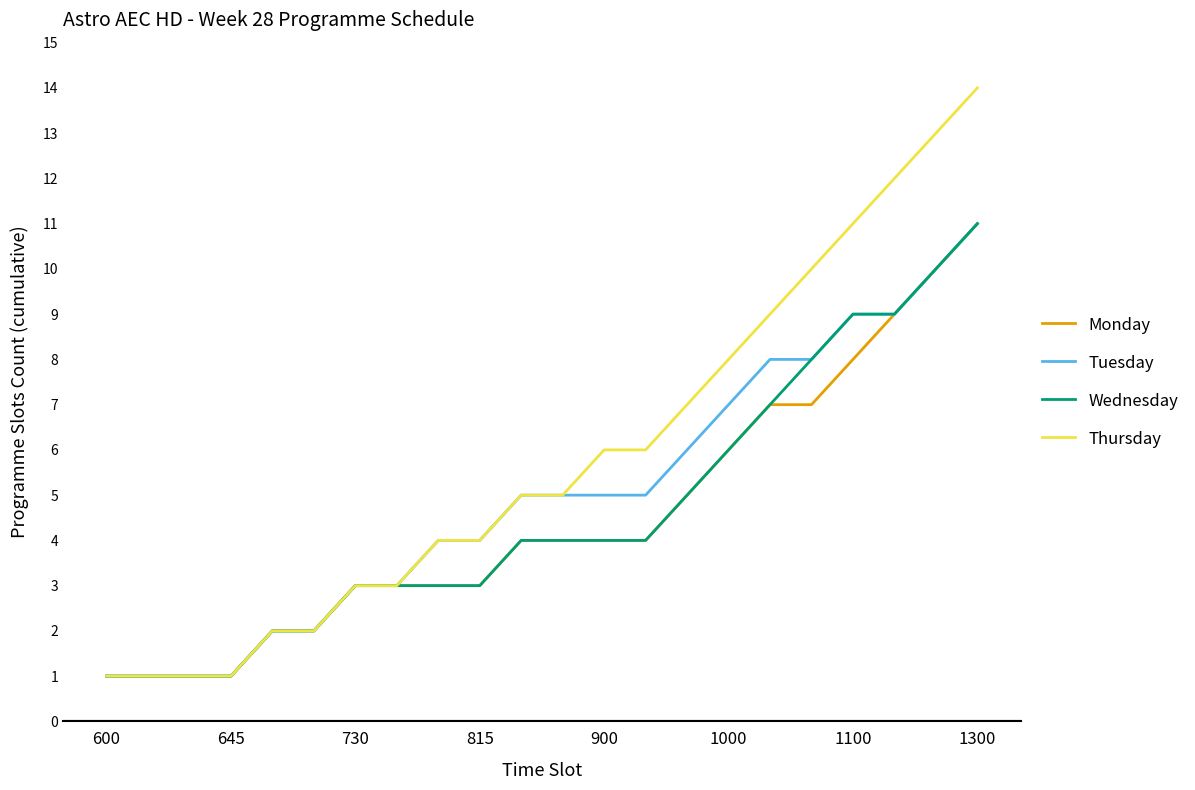

Which series has the largest range (max minus min)?

Thursday